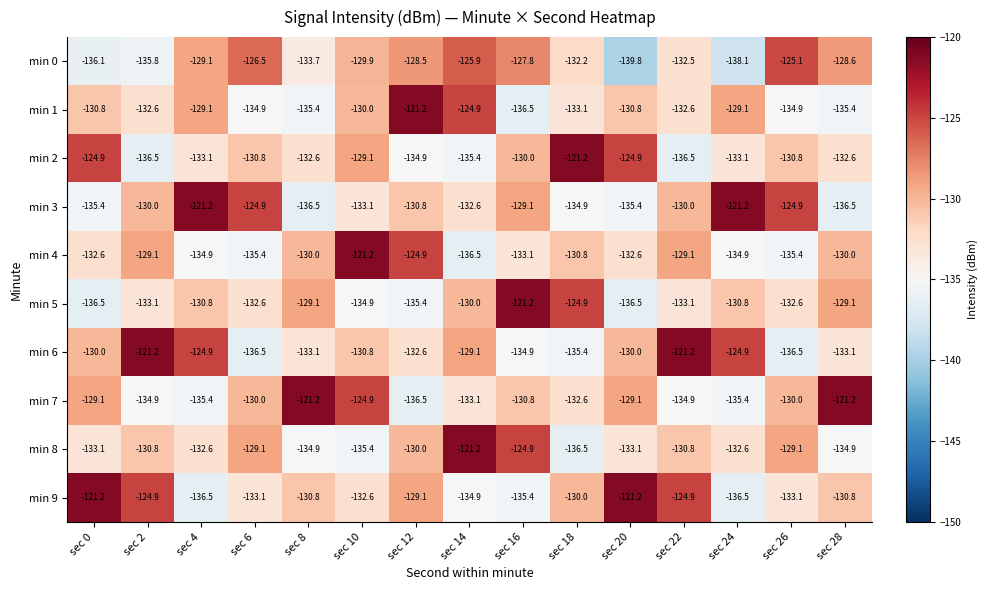

What is the spread (max minus min) of values at sec 22?

15.3